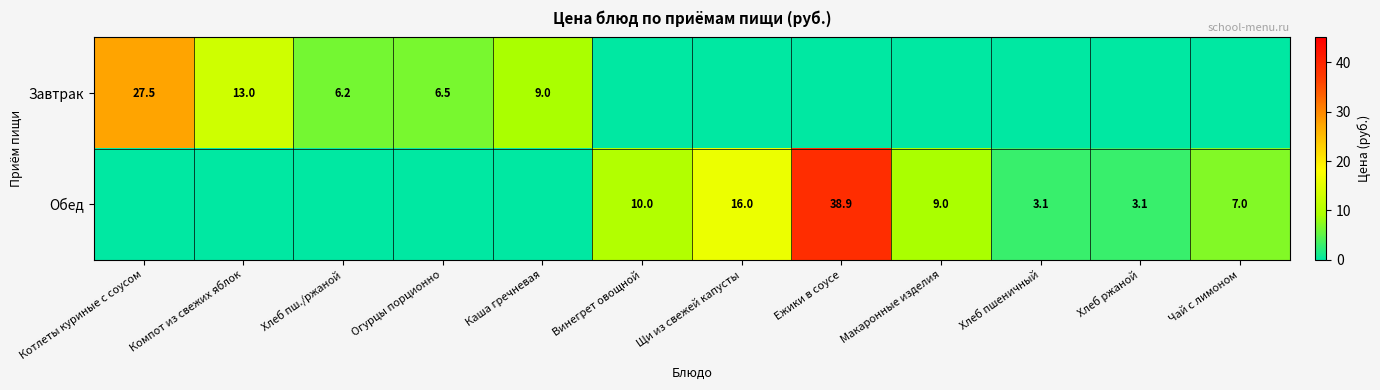

True or false: Завтрак has a value of 27.5 at Котлеты куриные с соусом.

True